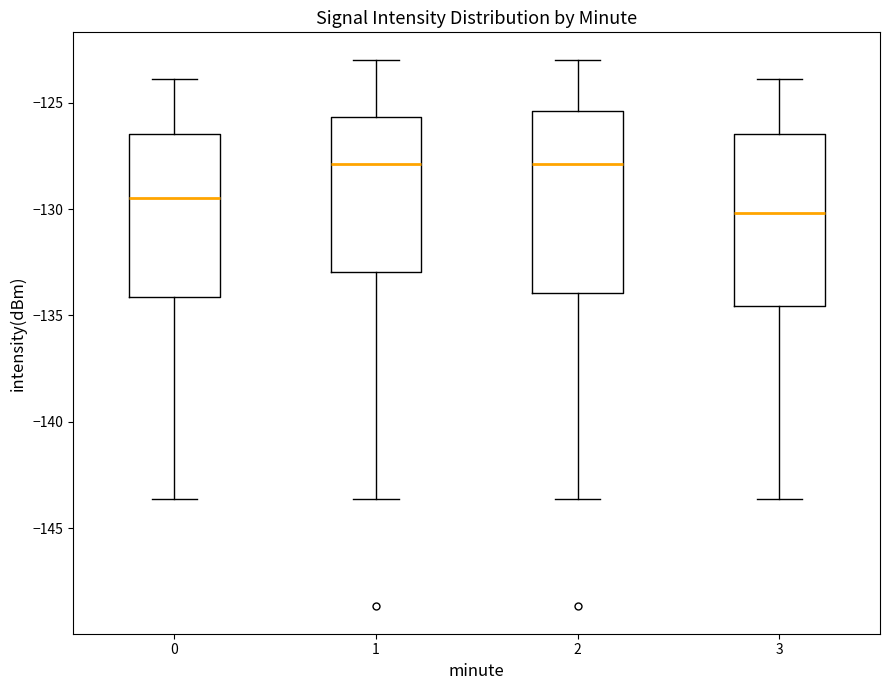

Where does the lower whisker of the box at x = 3 end on the y-axis? The values are not printed on the chart, so give them approximately, as read against the axis.

-143.5